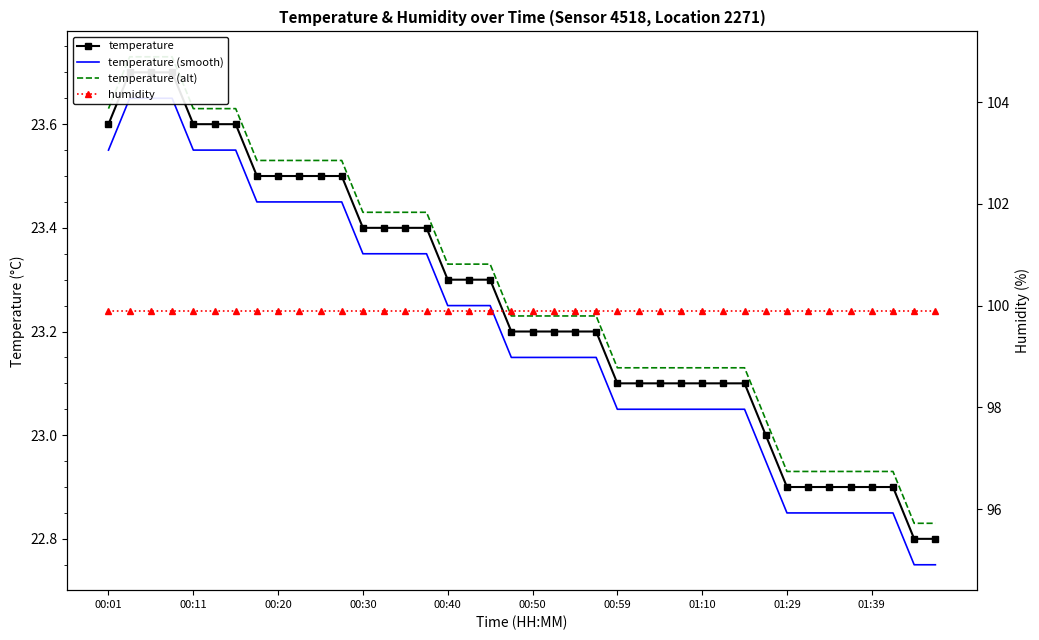

How many data points in temperature (alt) are above 23?

32